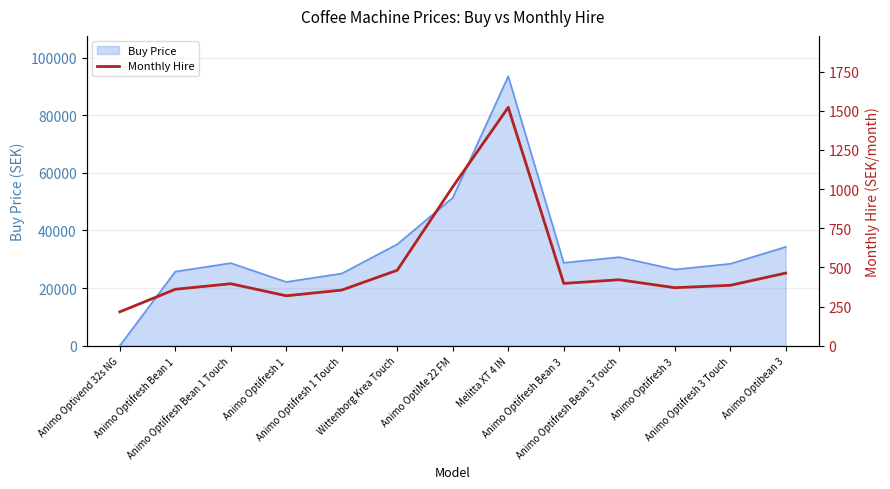

Reading left to right, transcribe all the data shown in this chart.

216.0	360.0	395.5	318.4	354.9	481.6	1014.0	1521.0	397.5	420.8	370.1	385.3	463.4